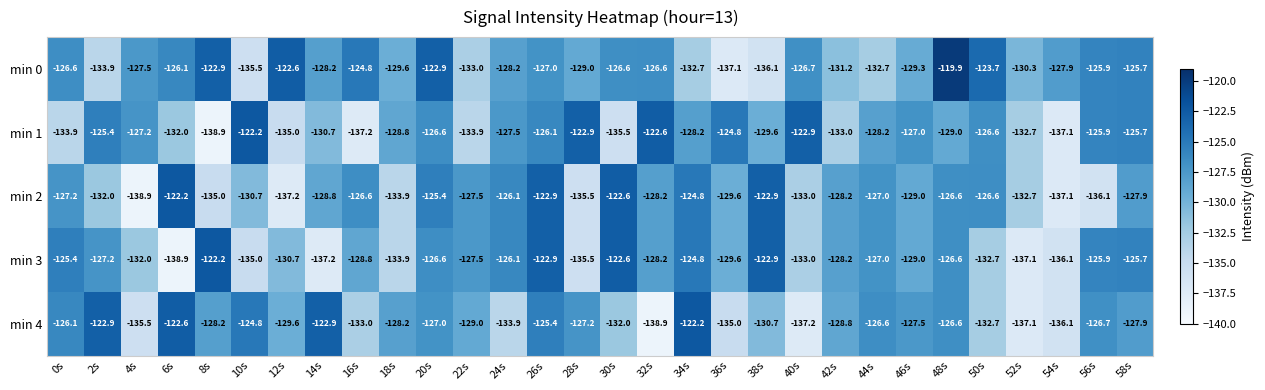

Which series has the largest total across all categories?

min 0